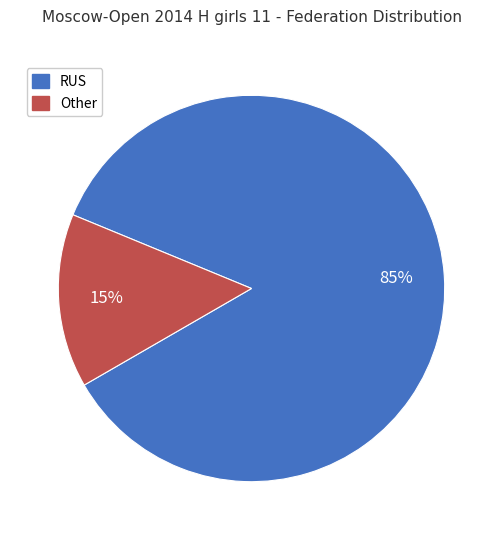

To the nearest percent, what is the combined percentage of Other and RUS?

100%